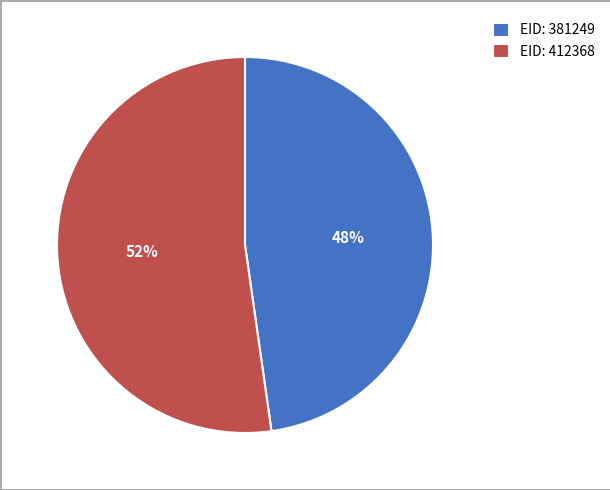

To the nearest percent, what is the average slice percentage?

50%